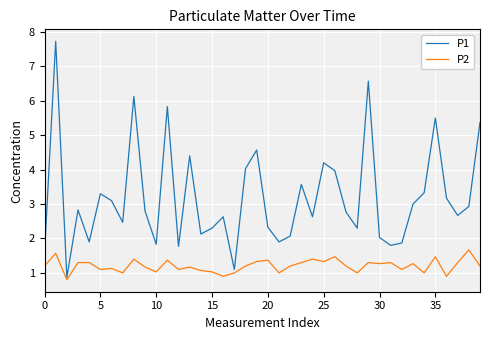

List the series in order of their overall mean, highest first.

P1, P2